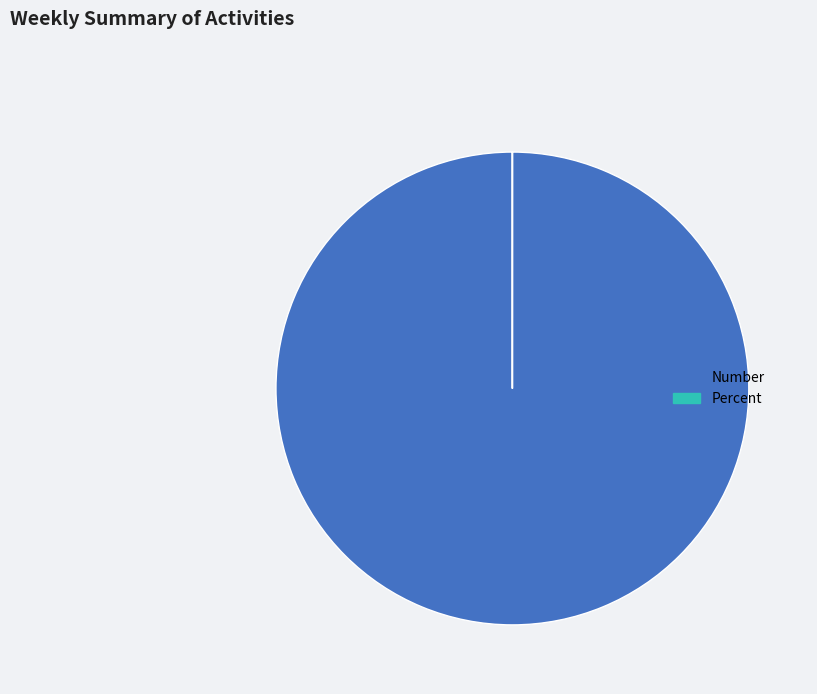

Which slice represents more than half of the pie?

Number